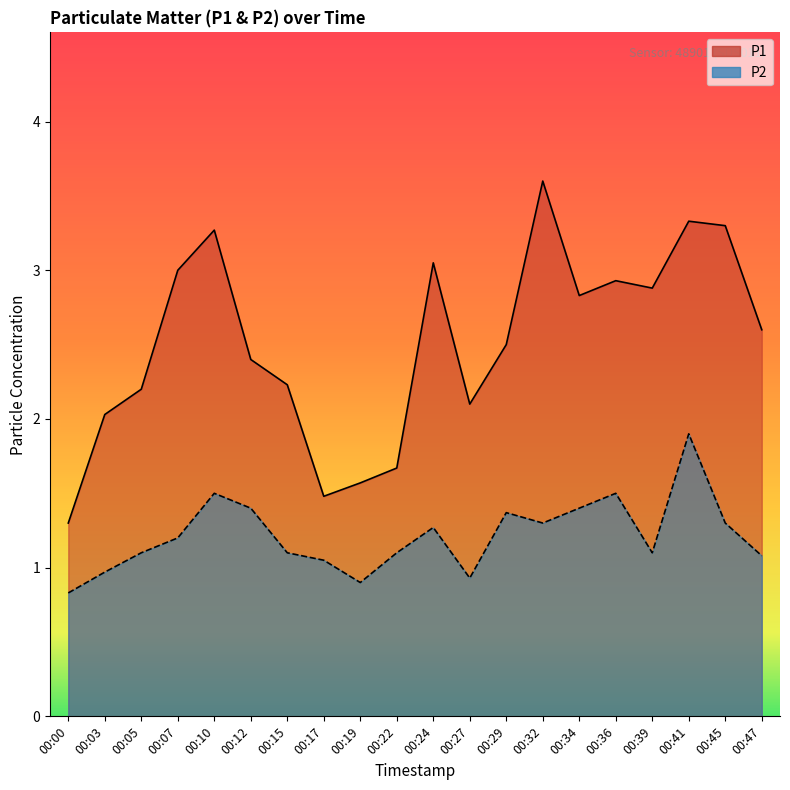

True or false: P2 has more than 1 points higher than both neighbors.

True